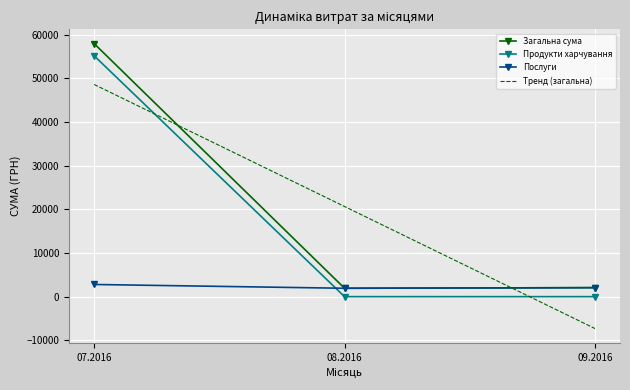

The value of Загальна сума at 07.2016 is 57937.9. True or false?

True